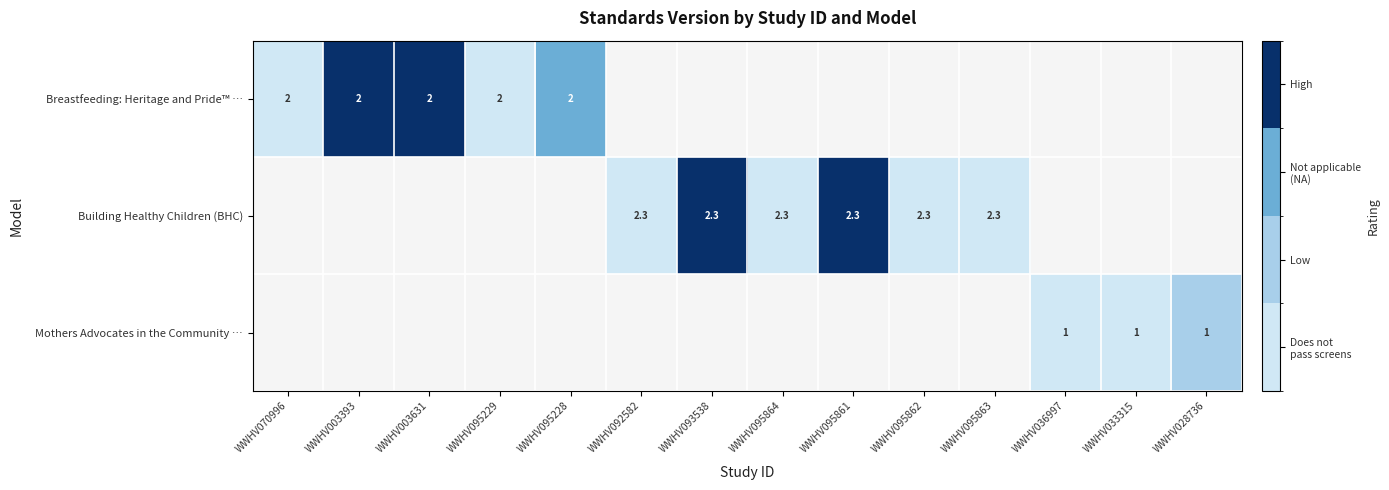

Which label corresponds to the smallest value in the chart?

WWHV070996